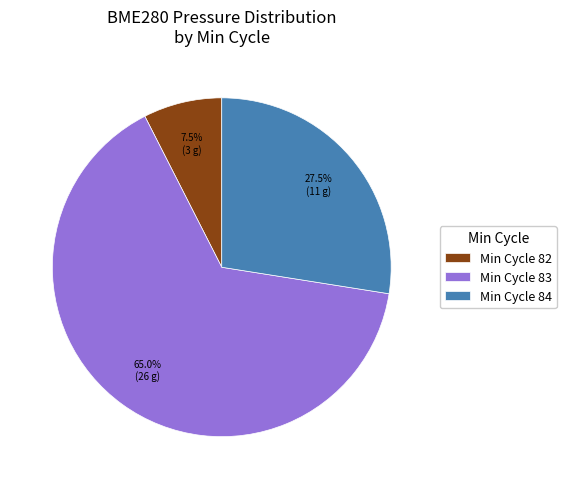

What percentage is NOT represented by Min Cycle 83?

35.0%